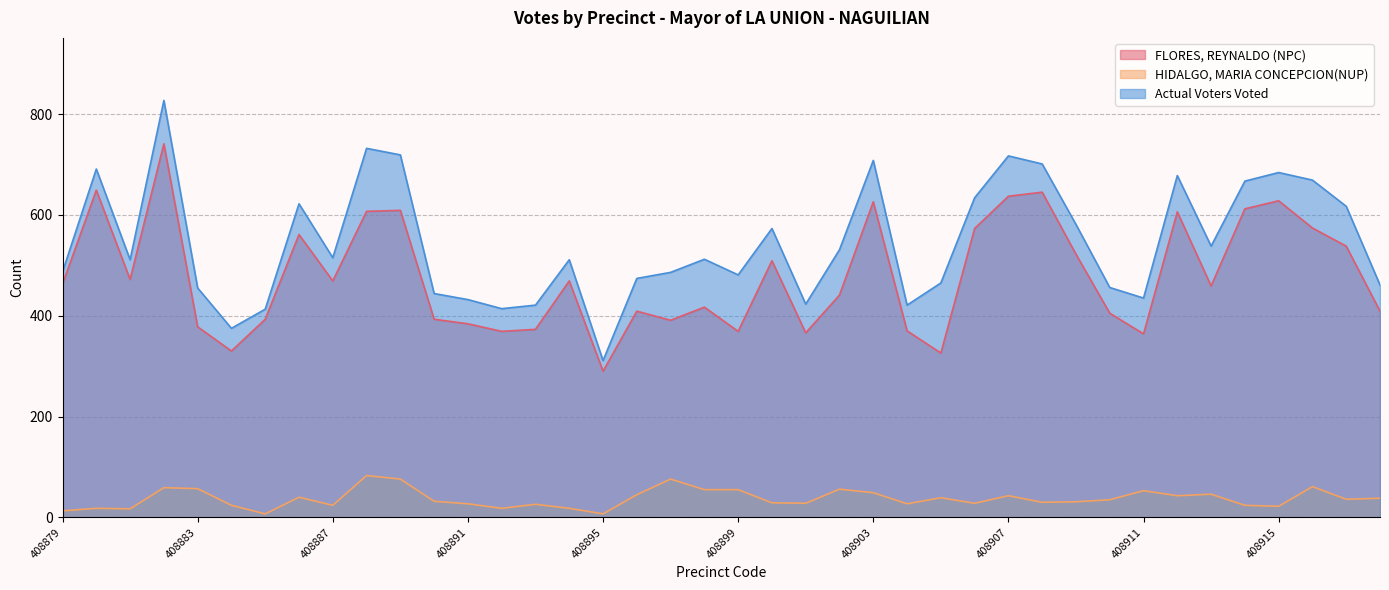

How many categories are shown in the chart?

40